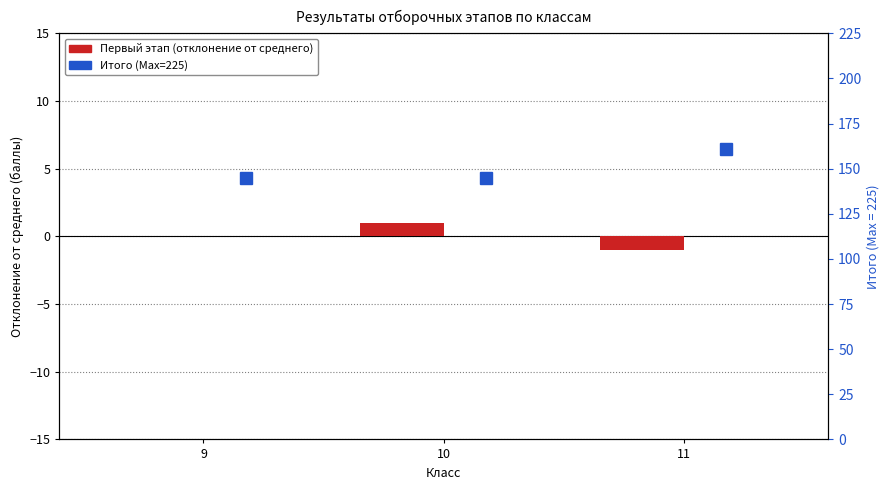

How many series are shown in this chart?

2